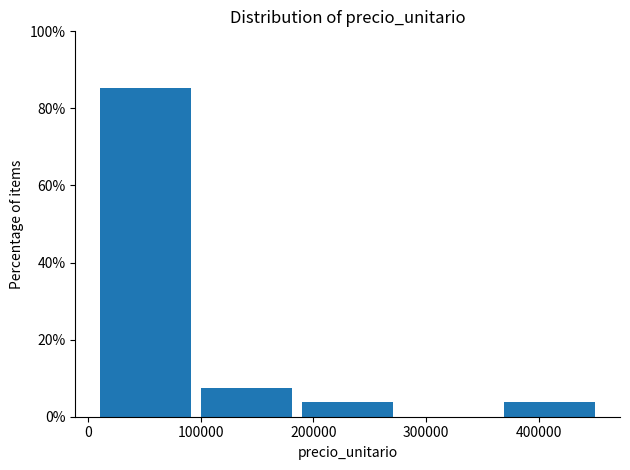

How tall is the bar that spans 100000 to 190000 on the x-axis? Neither the bar edges nor the heights are printed on the chart, so give them approximately, as read against the axes.

8